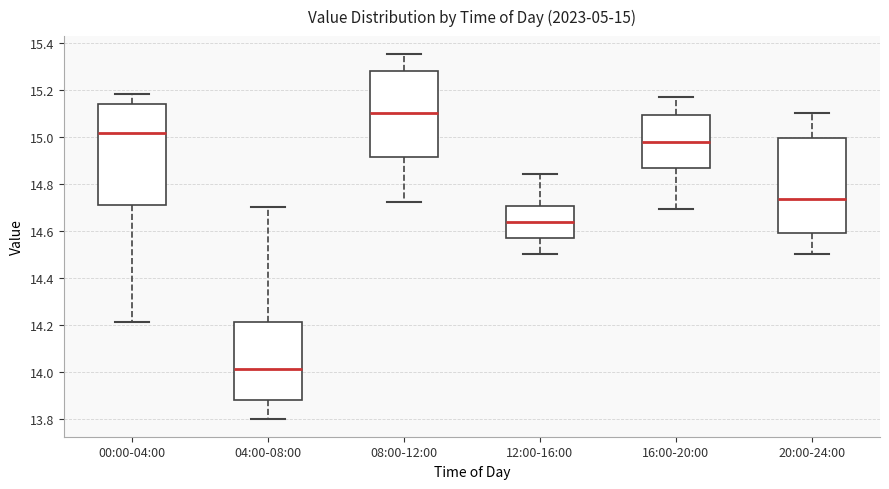

Which box's median line is the highest?

08:00-12:00